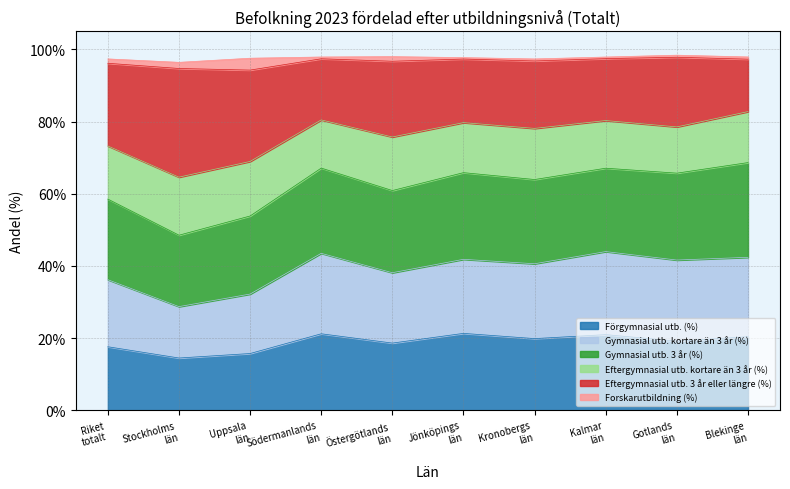

How many interior local peaks does the Gymnasial utb. kortare än 3 år (%) series have?

3